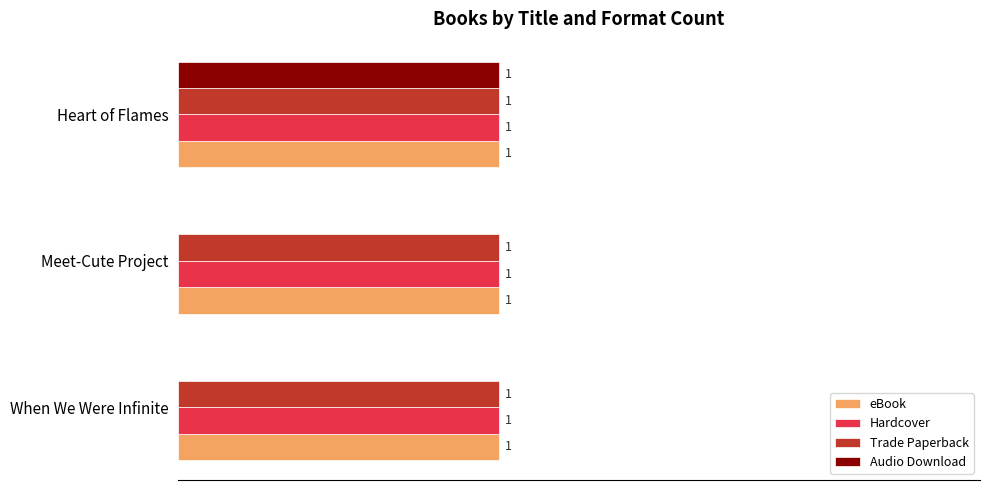

Which series changed the most between Meet-Cute Project and Heart of Flames?

Audio Download